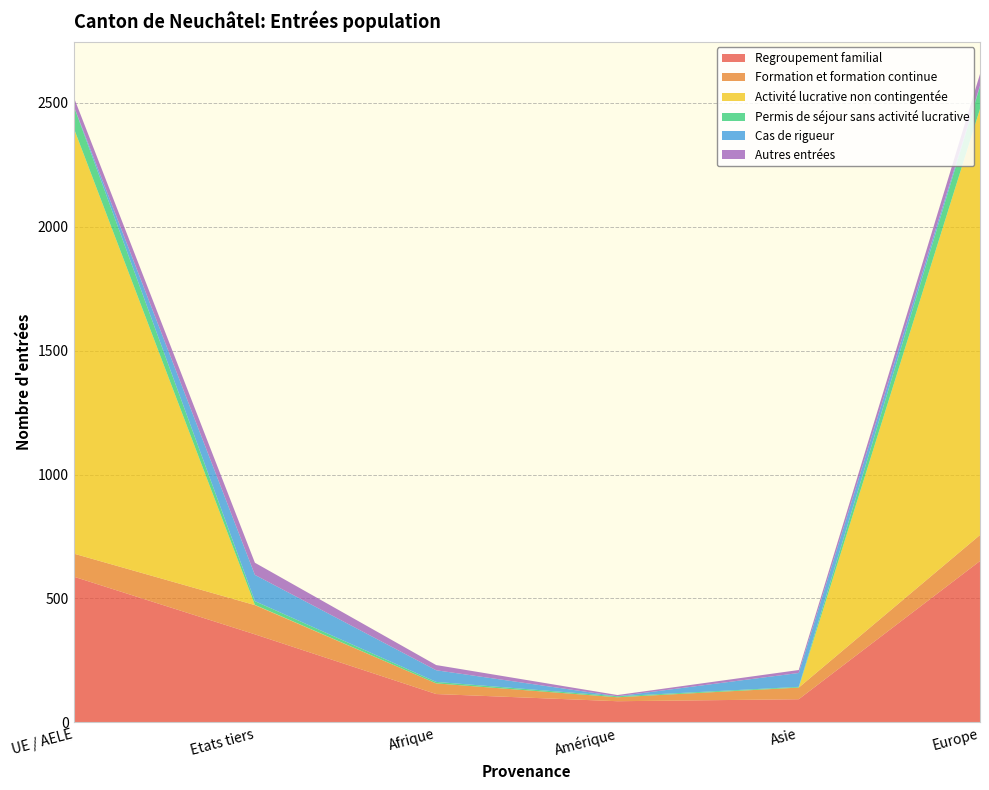

Reading right to left, list all the values displayed in this chart.

Regroupement familial: Europe=651	Asie=93	Amérique=85	Afrique=114	Etats tiers=355	UE / AELE=588
Formation et formation continue: Europe=105	Asie=47	Amérique=16	Afrique=43	Etats tiers=118	UE / AELE=93
Activité lucrative non contingentée: Europe=1720	Asie=0	Amérique=0	Afrique=0	Etats tiers=1	UE / AELE=1719
Permis de séjour sans activité lucrative: Europe=91	Asie=3	Amérique=4	Afrique=6	Etats tiers=15	UE / AELE=89
Cas de rigueur: Europe=3	Asie=56	Amérique=0	Afrique=47	Etats tiers=106	UE / AELE=0
Autres entrées: Europe=47	Asie=12	Amérique=5	Afrique=21	Etats tiers=49	UE / AELE=36